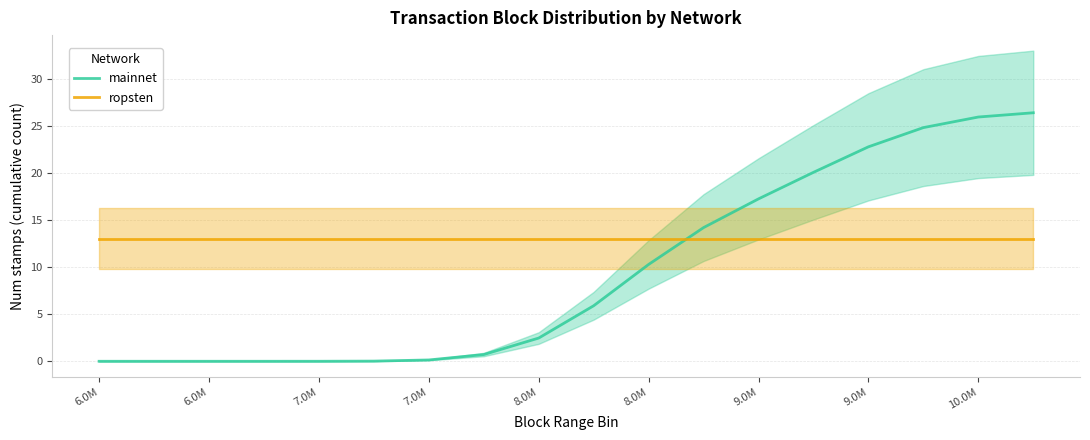

Reading left to right, transcribe all the data shown in this chart.

mainnet: 0.0	0.0	0.0	0.0	0.0	0.0	0.1	0.7	2.5	5.9	10.3	14.2	17.3	20.1	22.8	24.8	25.9	26.4
ropsten: 13.0	13.0	13.0	13.0	13.0	13.0	13.0	13.0	13.0	13.0	13.0	13.0	13.0	13.0	13.0	13.0	13.0	13.0